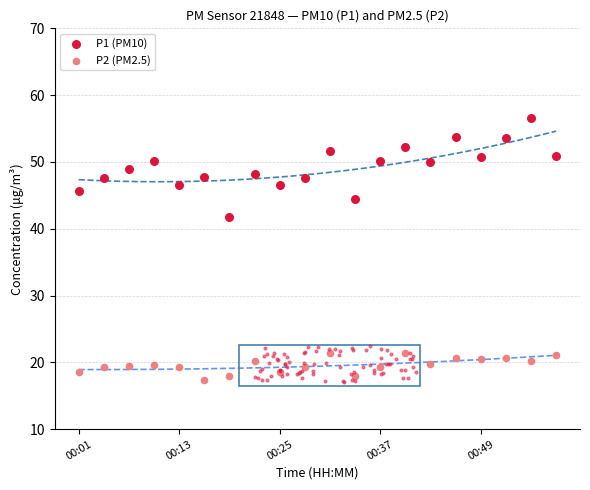

Is the value of P2 (PM2.5) at 14 greater than the value of P1 (PM10) at 10?

No